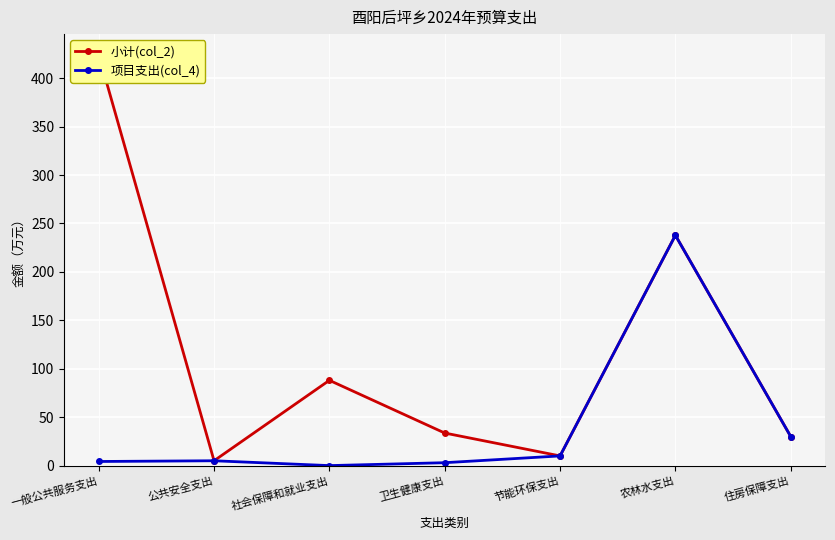

True or false: 项目支出(col_4) and 小计(col_2) intersect in this chart.

False